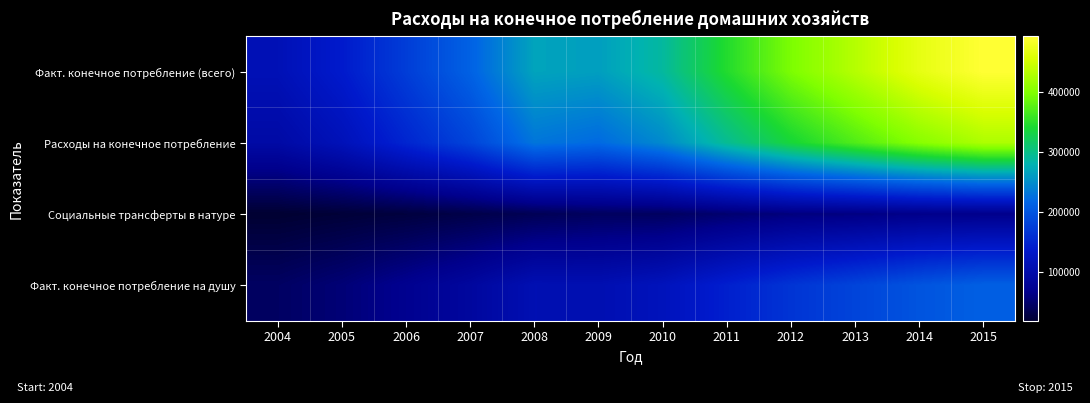

Rank the series at 2015 from highest to lowest value.

Факт. конечное потребление (всего), Расходы на конечное потребление, Факт. конечное потребление на душу, Социальные трансферты в натуре